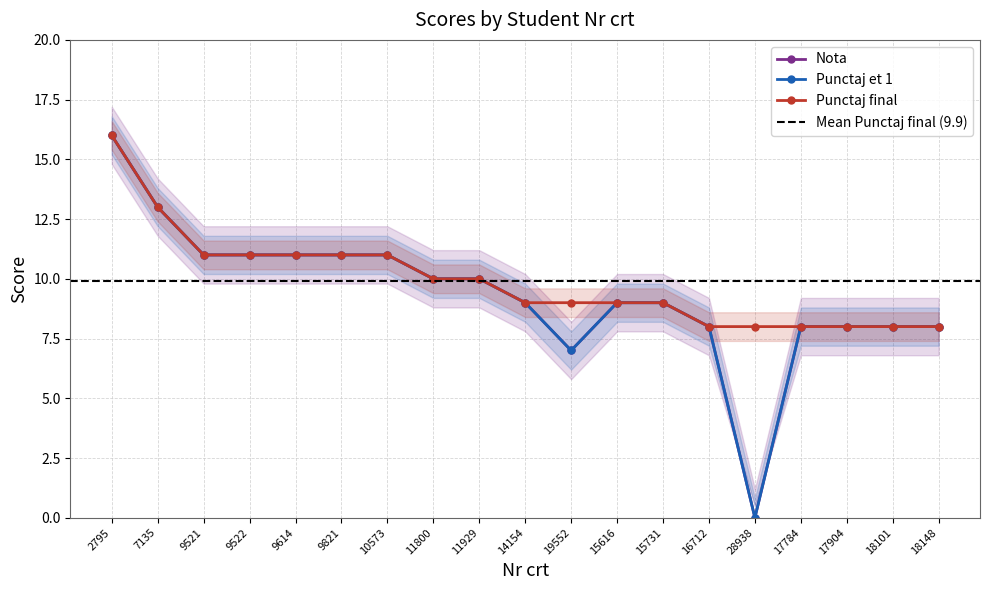

Is it true that Punctaj final equals 2 at 18101?

False